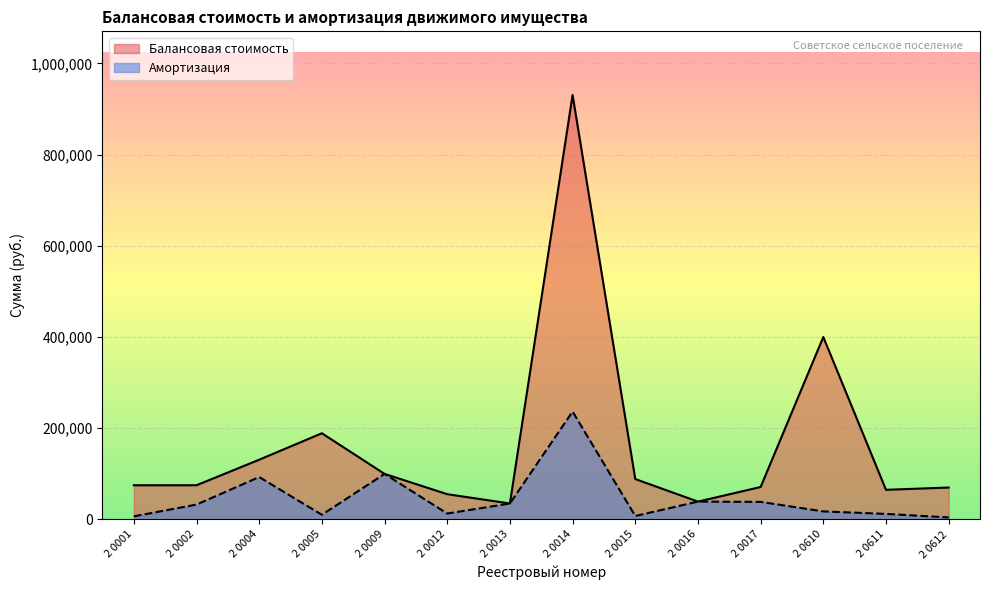

True or false: Балансовая стоимость and Амортизация intersect in this chart.

False